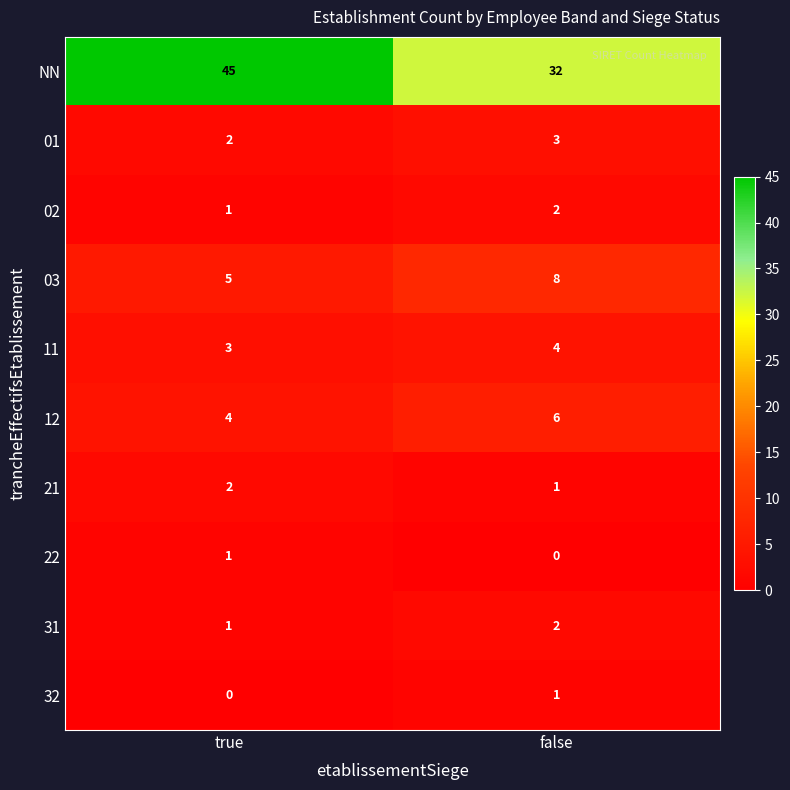

How many values in 32 are above zero?

1